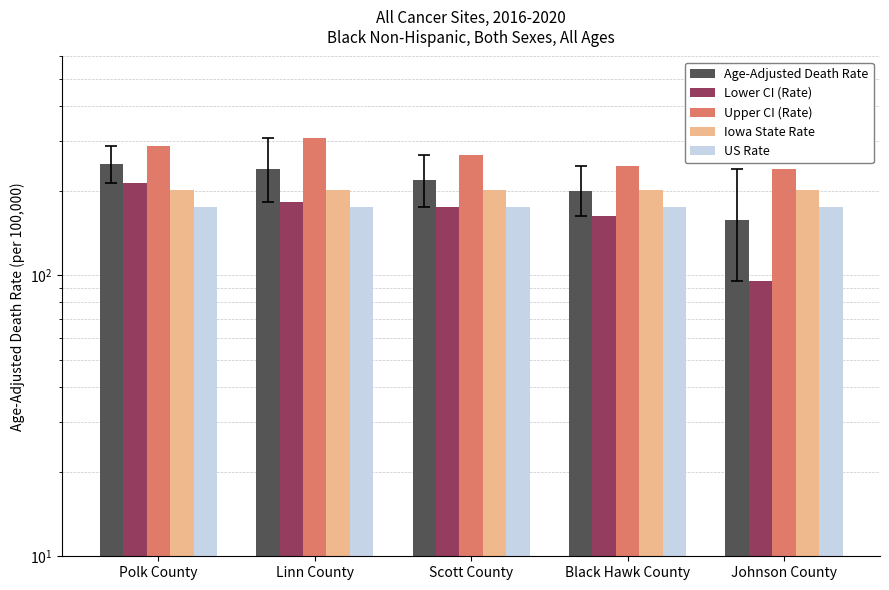

What is the maximum value shown in the chart?

306.6